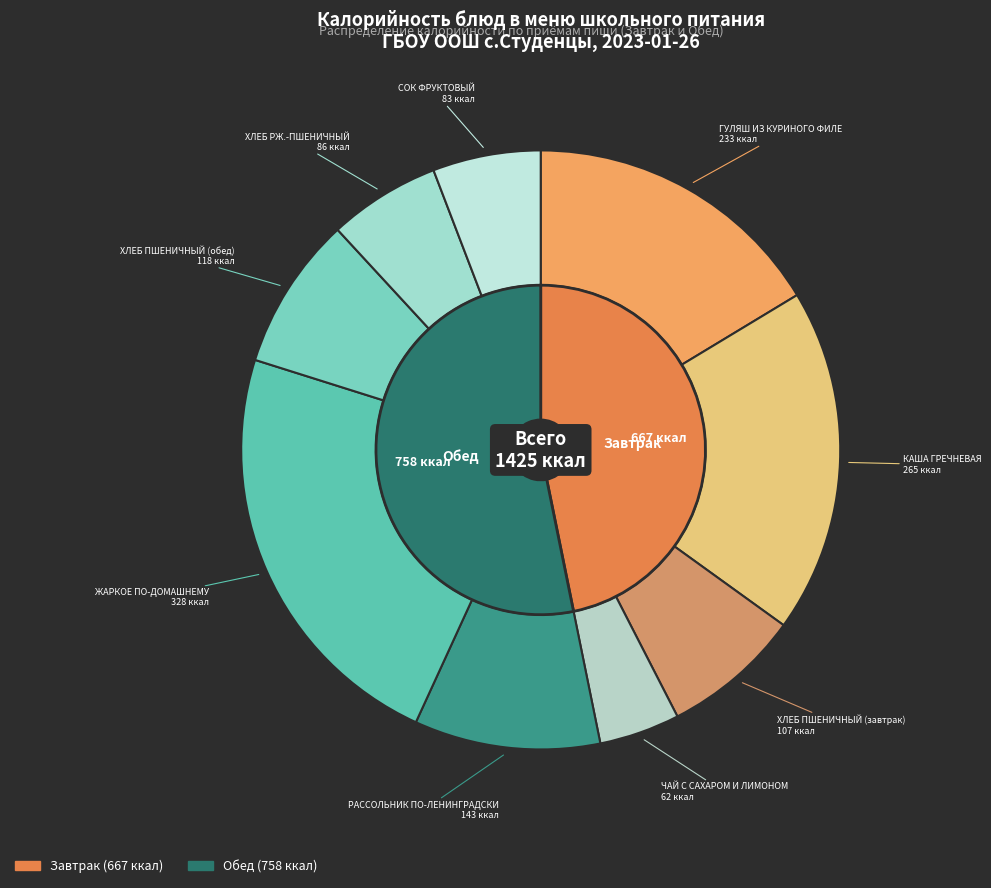

How many slices are in this pie chart?

9